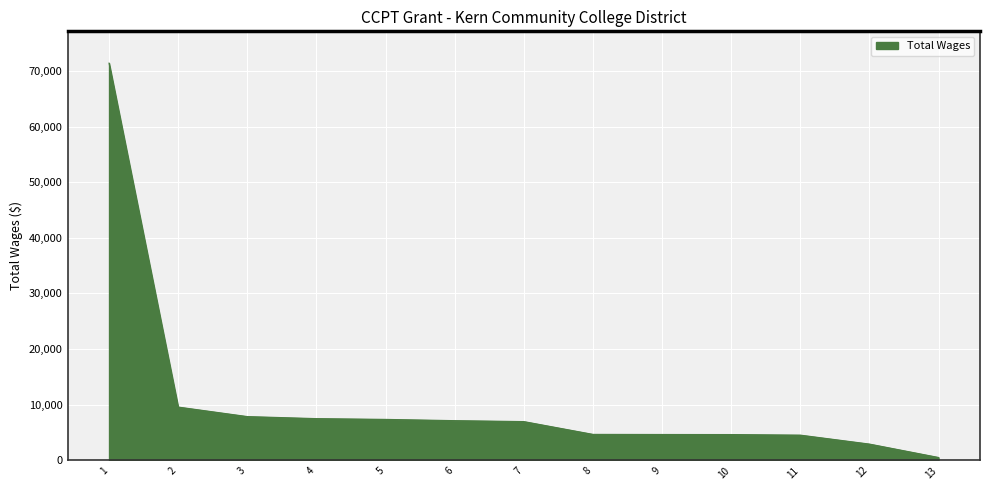

Is it true that the value at 1 is 25569?

False